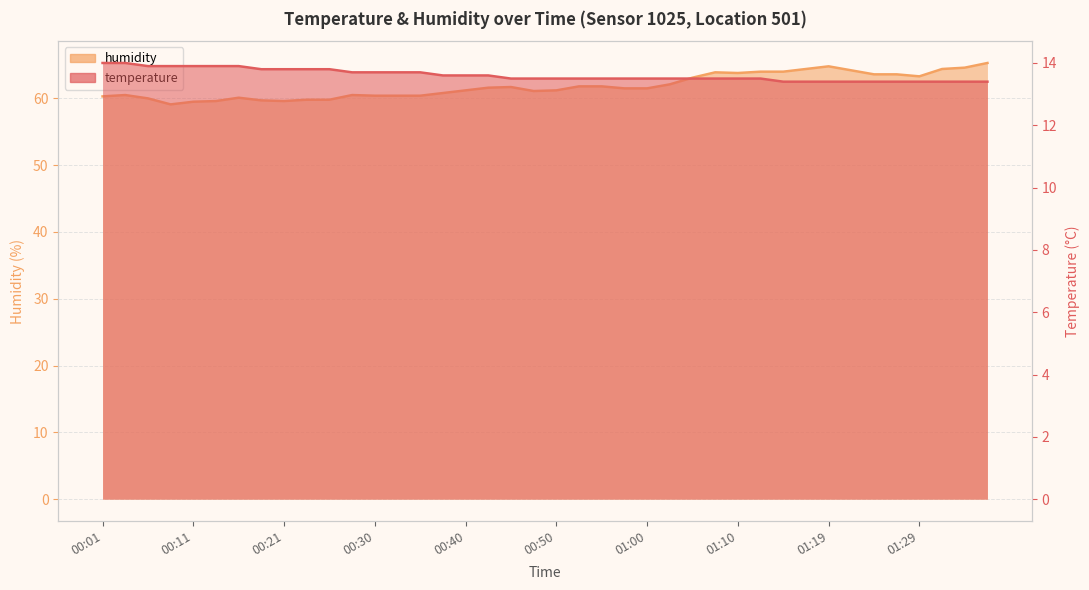

What is the maximum value shown in the chart?

65.3